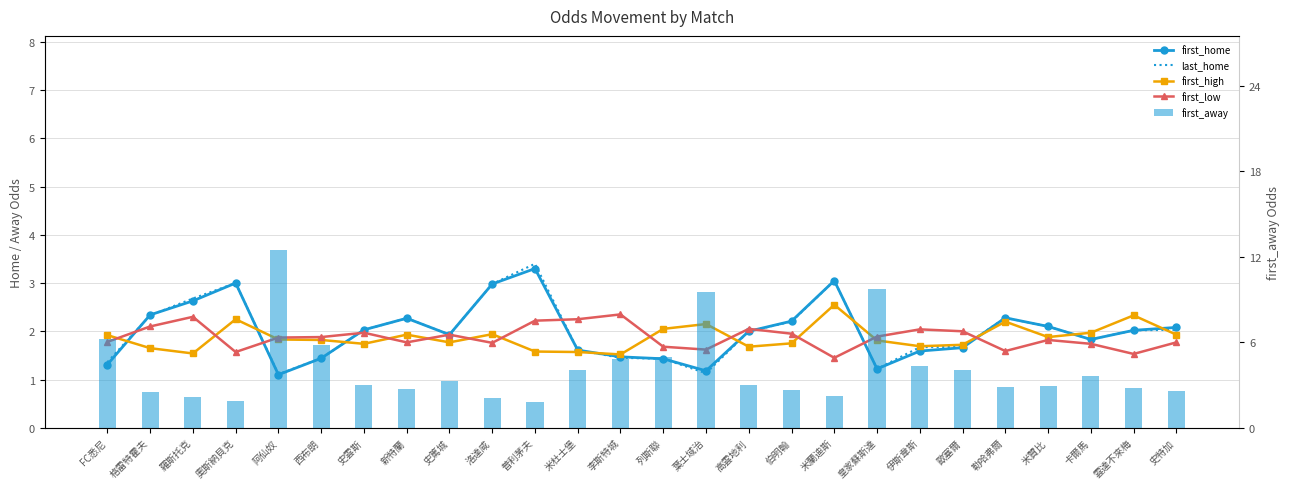

The value of first_high at 皇家蘇斯達 is 3.0. True or false?

False